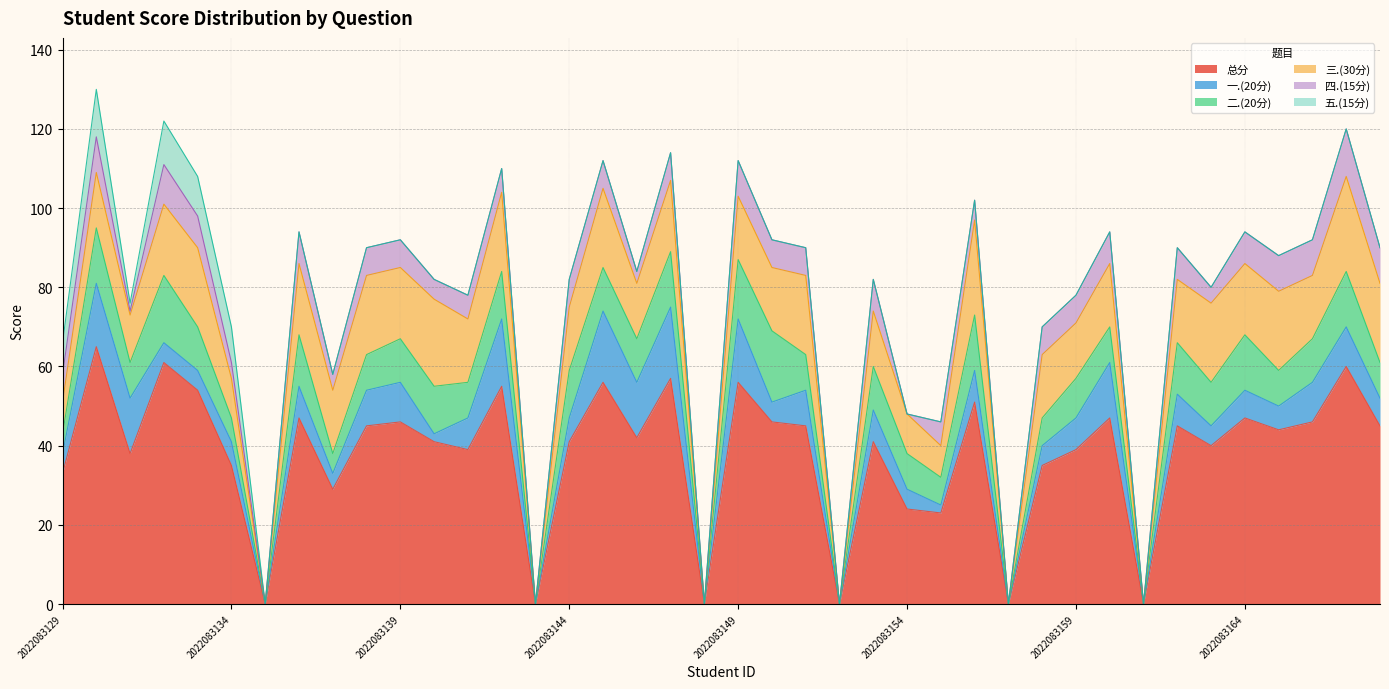

How many values in the 五.(15分) series exceed 0?

6